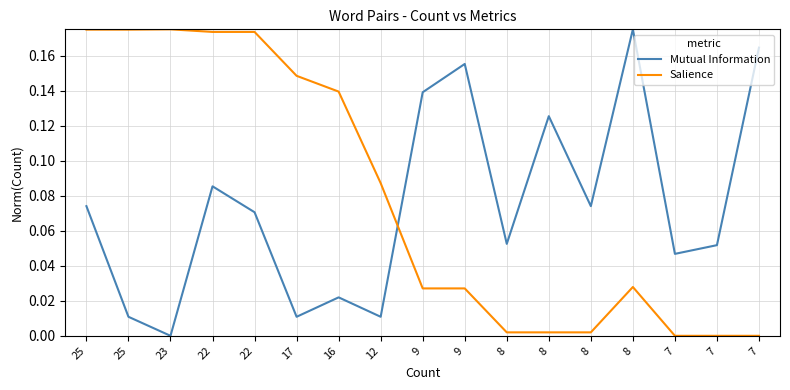

What is the approximate value of Mutual Information at 9?

0.2